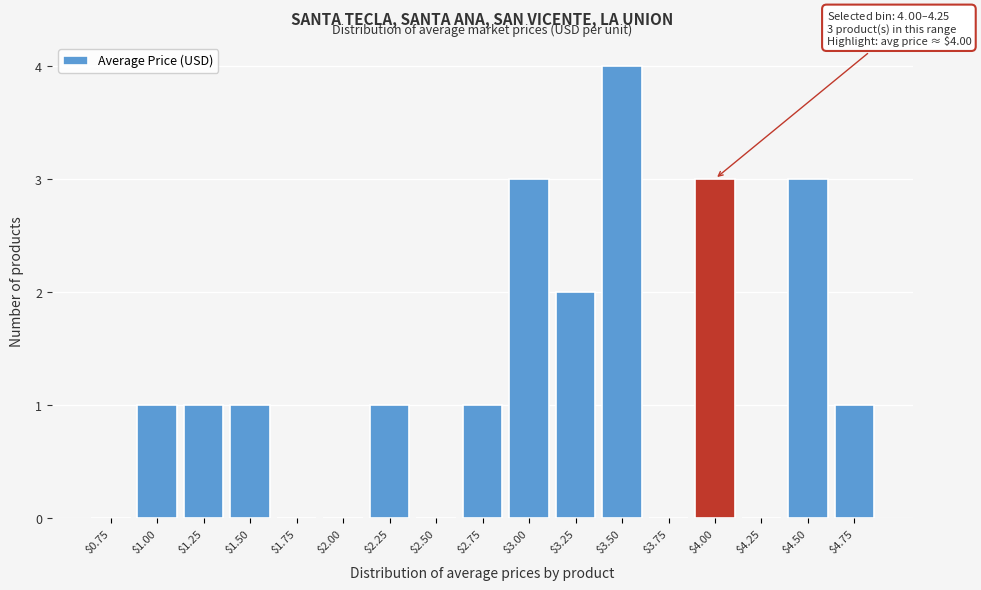

What is the maximum value shown in the chart?

4